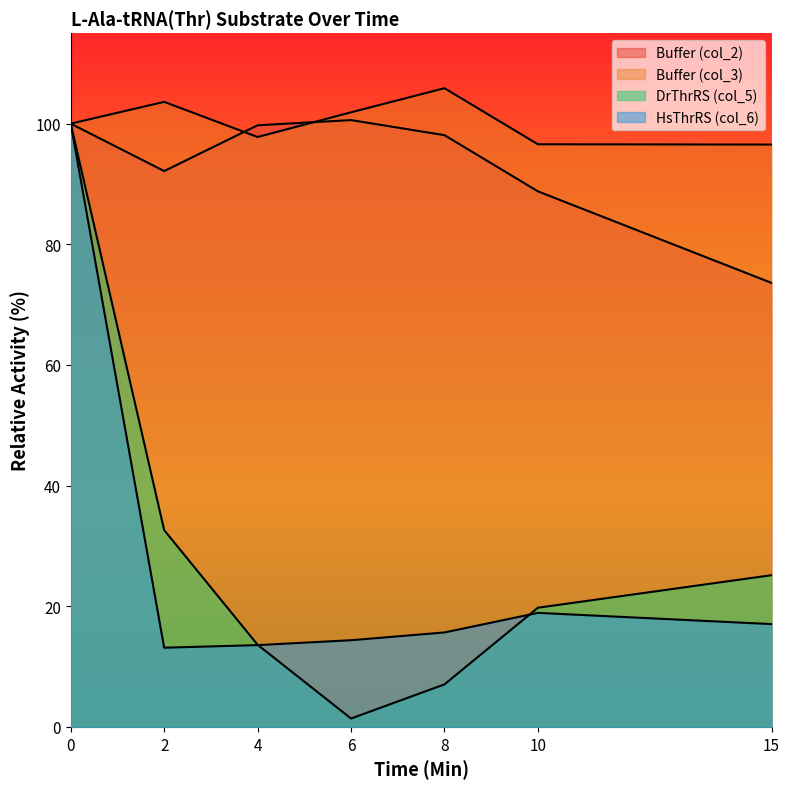

The HsThrRS (col_6) series shows 9.4 at 4. True or false?

False